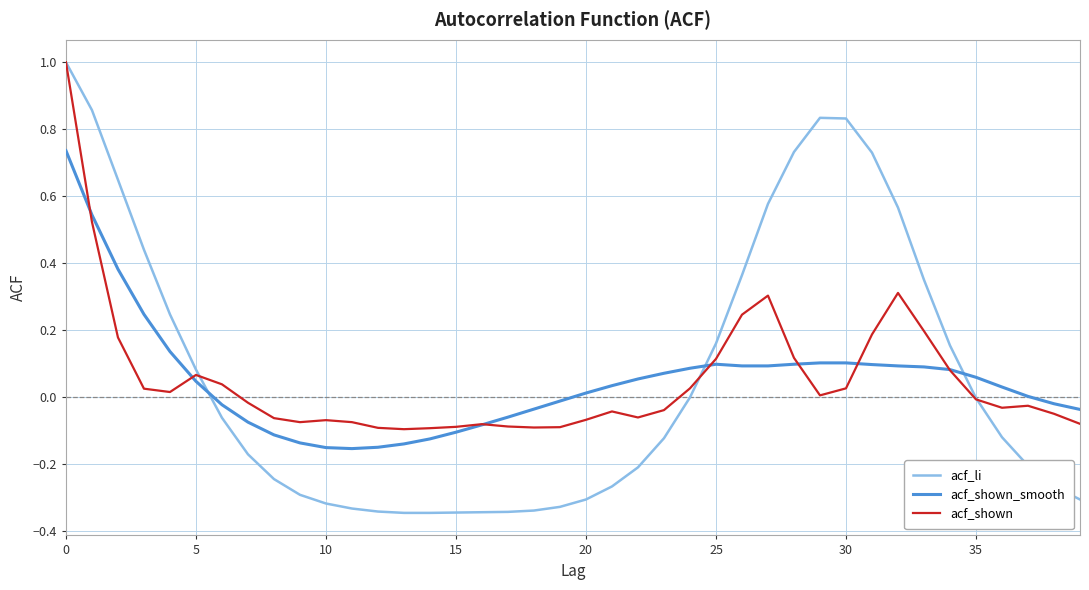

What is the highest value of the acf_li series?

1.0